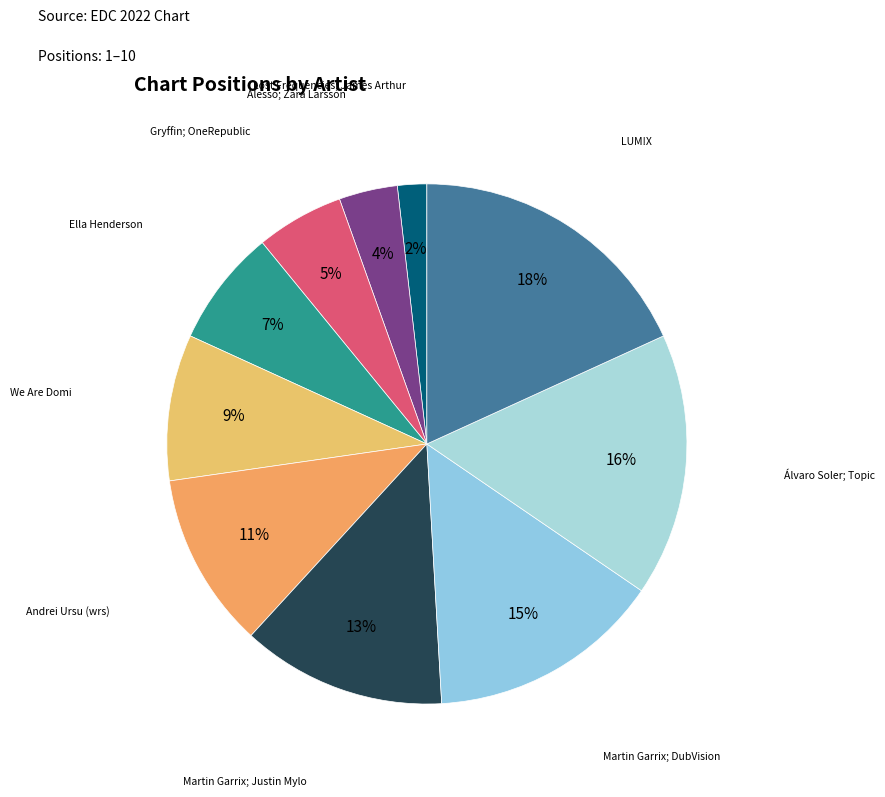

What is the ratio of the value at Gryffin; OneRepublic to the value at Álvaro Soler; Topic?

0.3